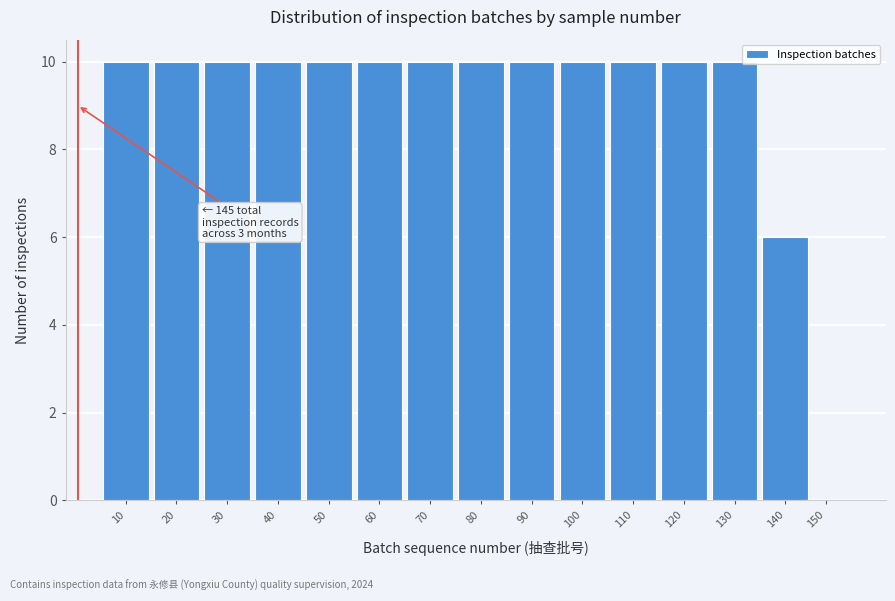

Reading left to right, extract all data points from this chart.

10=10	20=10	30=10	40=10	50=10	60=10	70=10	80=10	90=10	100=10	110=10	120=10	130=10	140=6	150=0